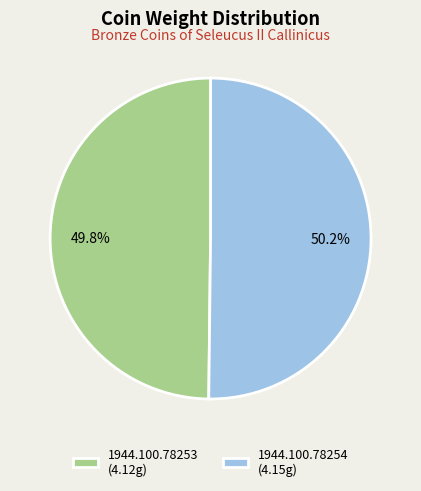

How many slices are in this pie chart?

2